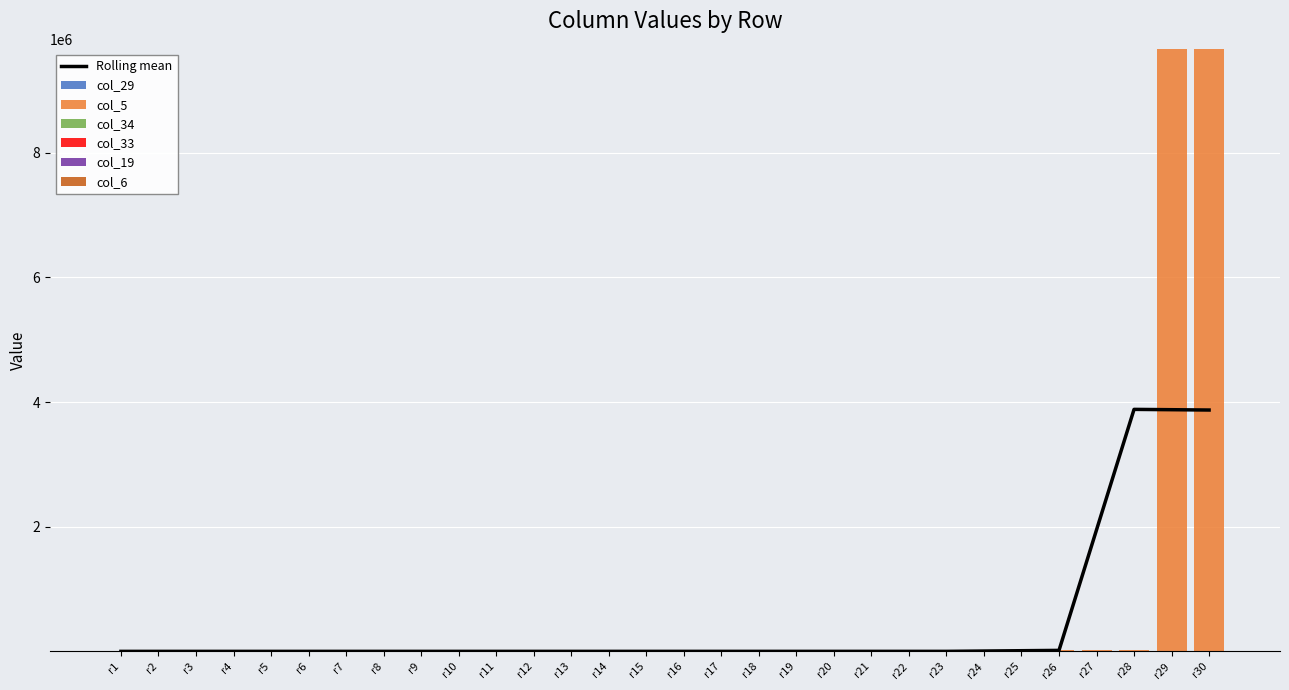

Which series has the largest total across all categories?

col_5